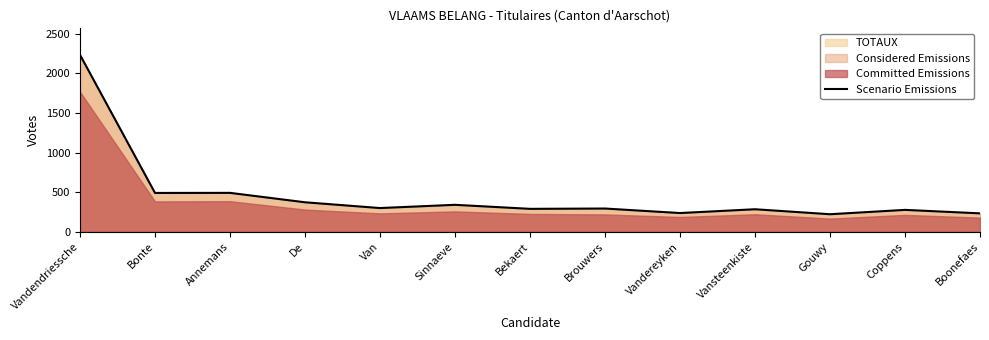

Rank the categories by value from lowest to highest.

Gouwy, Boonefaes, Vandereyken, Coppens, Vansteenkiste, Bekaert, Brouwers, Van, Sinnaeve, De, Bonte, Annemans, Vandendriessche